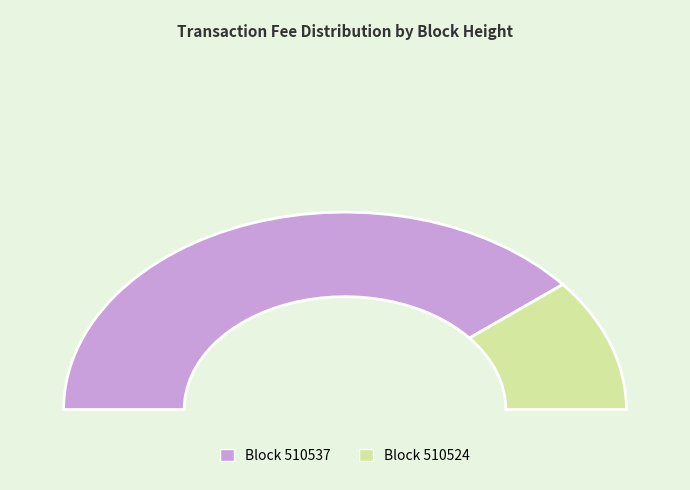

Is it true that 510524 is 31% of the pie?

False